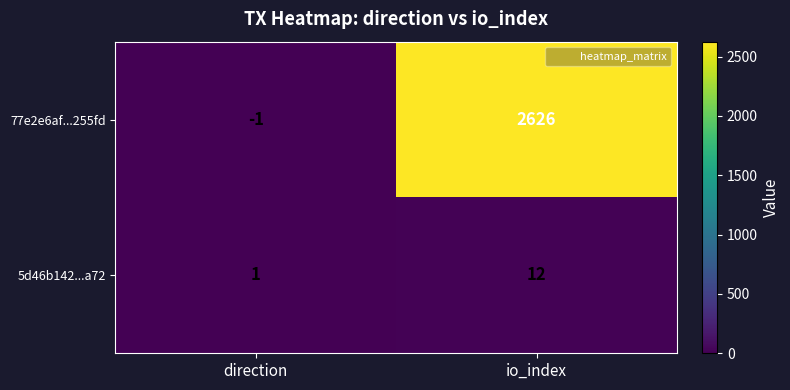

Reading right to left, list all the values displayed in this chart.

77e2e6af...255fd: 2626	-1
5d46b142...a72: 12	1